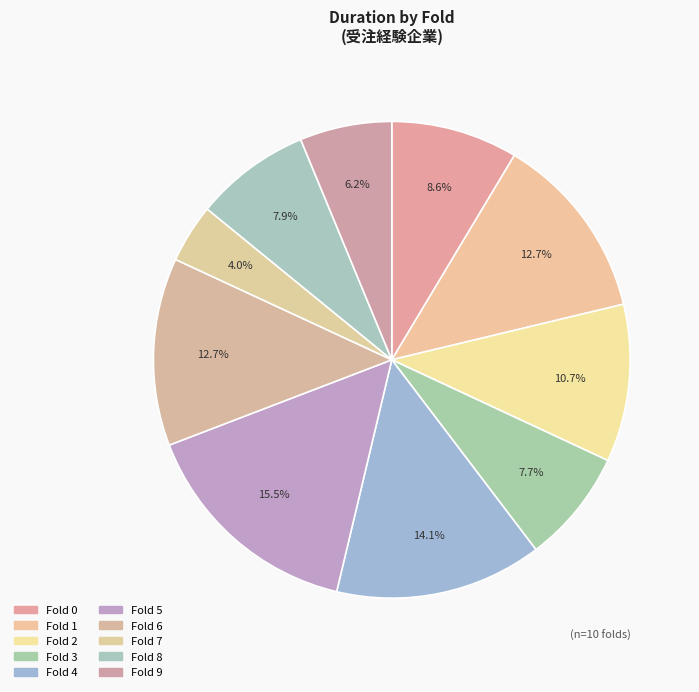

To the nearest percent, what is the average slice percentage?

10%